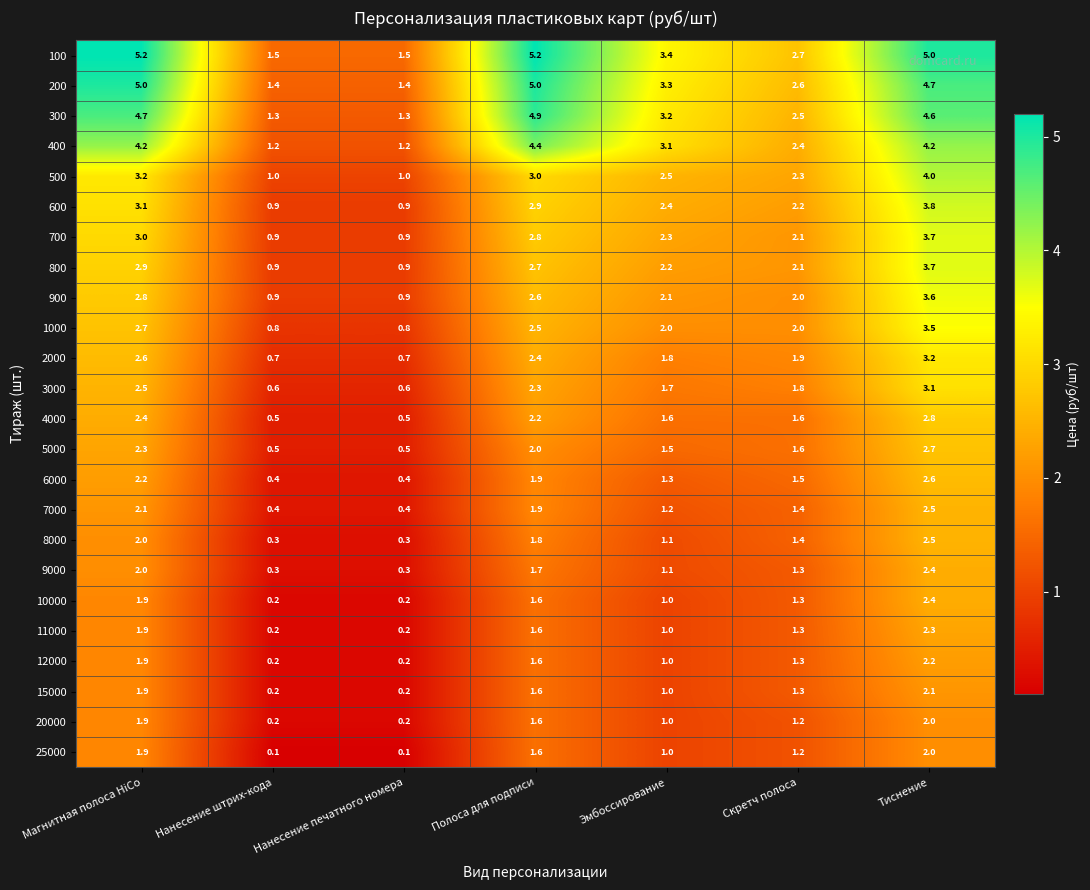

What is the spread (max minus min) of values at Тиснение?

3.0